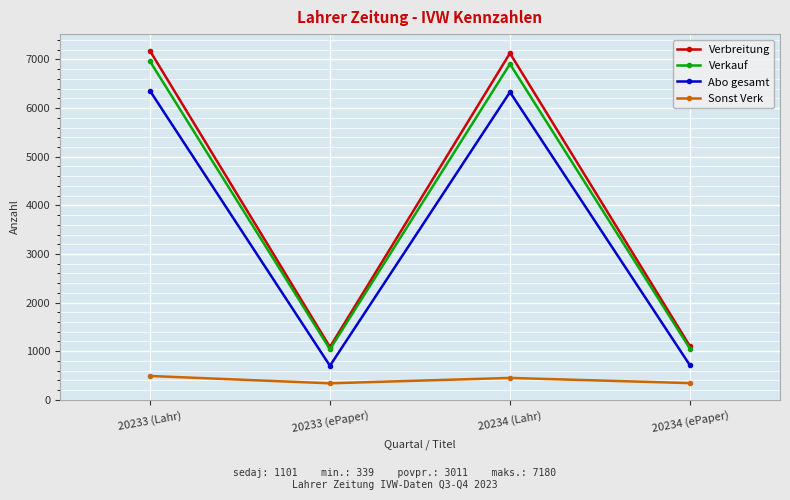

How many interior local valleys does the Verbreitung series have?

1